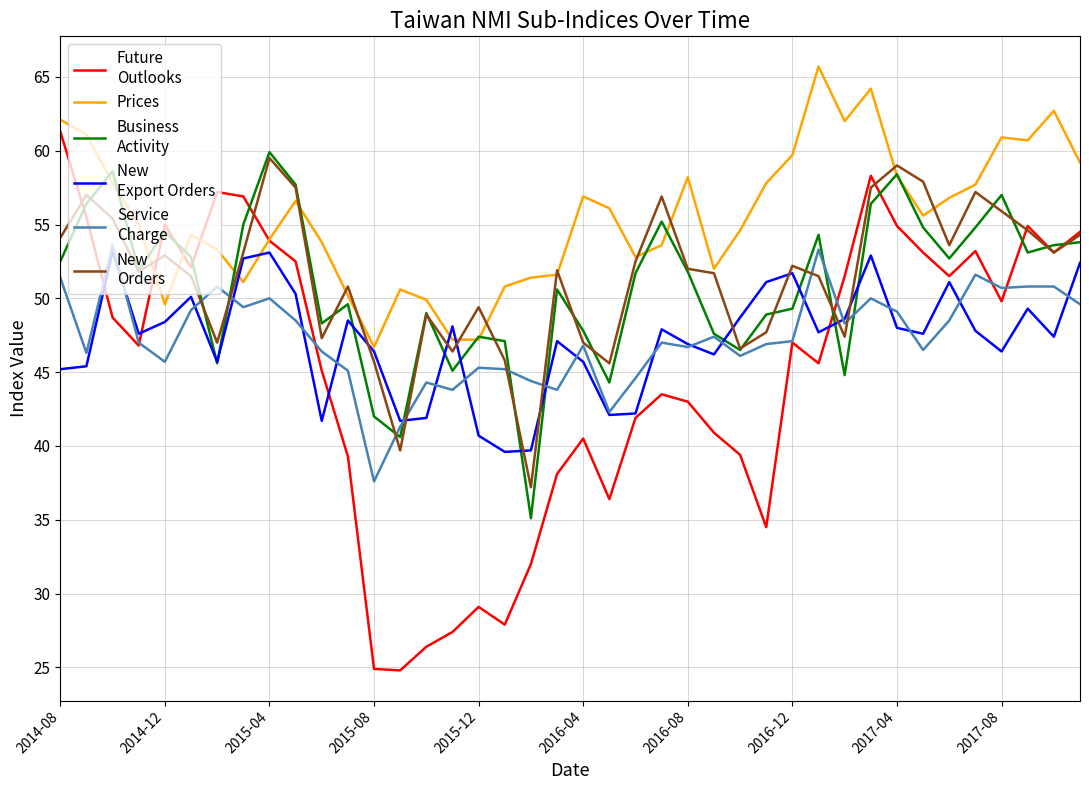

What is the smallest value displayed?

24.8